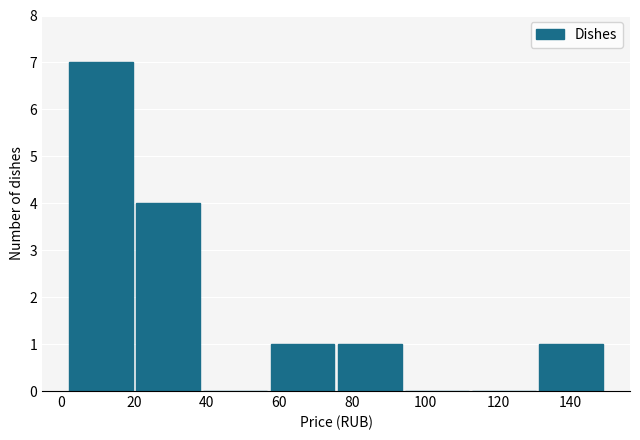

Over which range of the x-axis is the bar tallest?

2 to 20